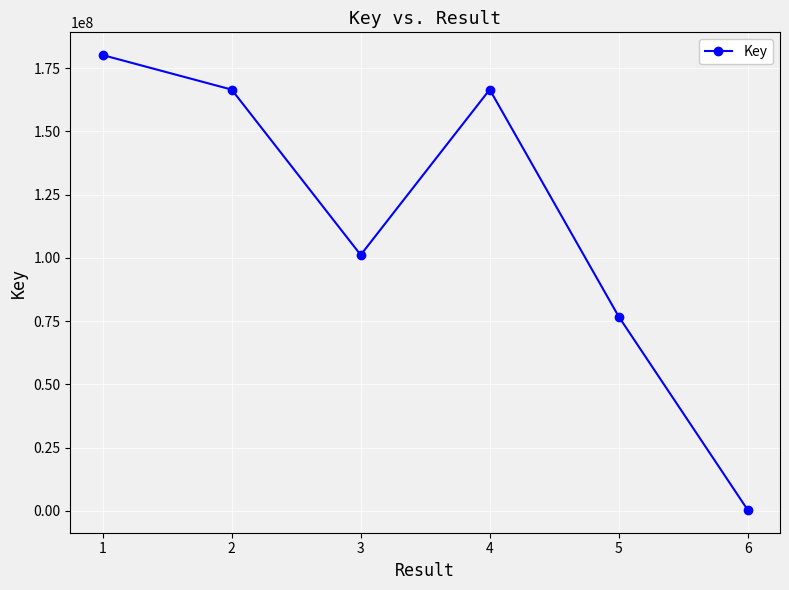

How many interior local valleys (lower than both neighbors) does the data have?

1